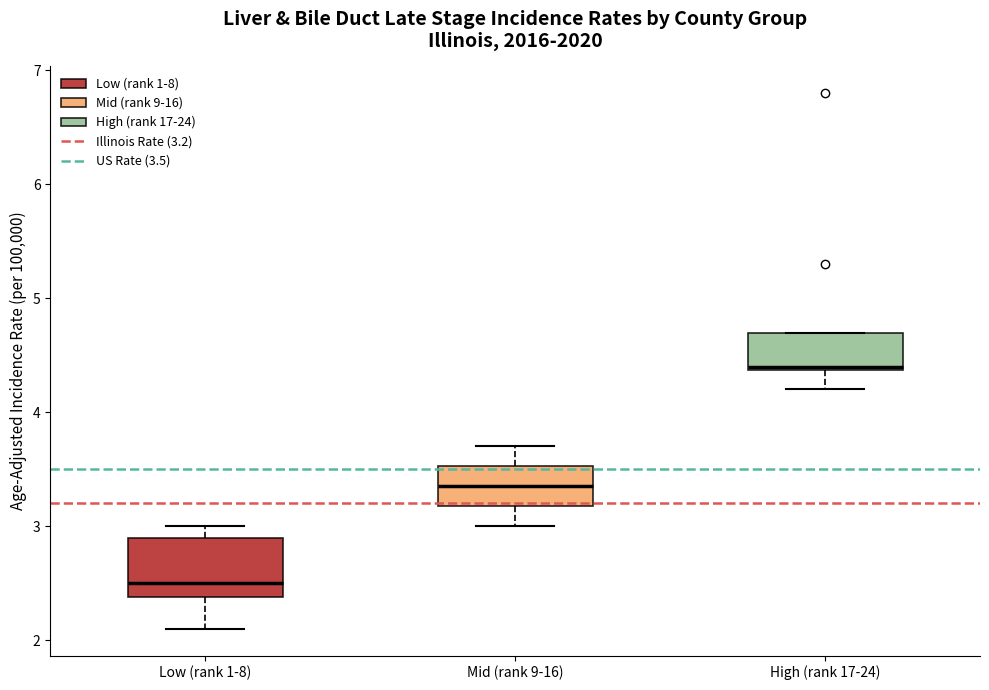

Which box's median line is the lowest?

Low (rank 1-8)